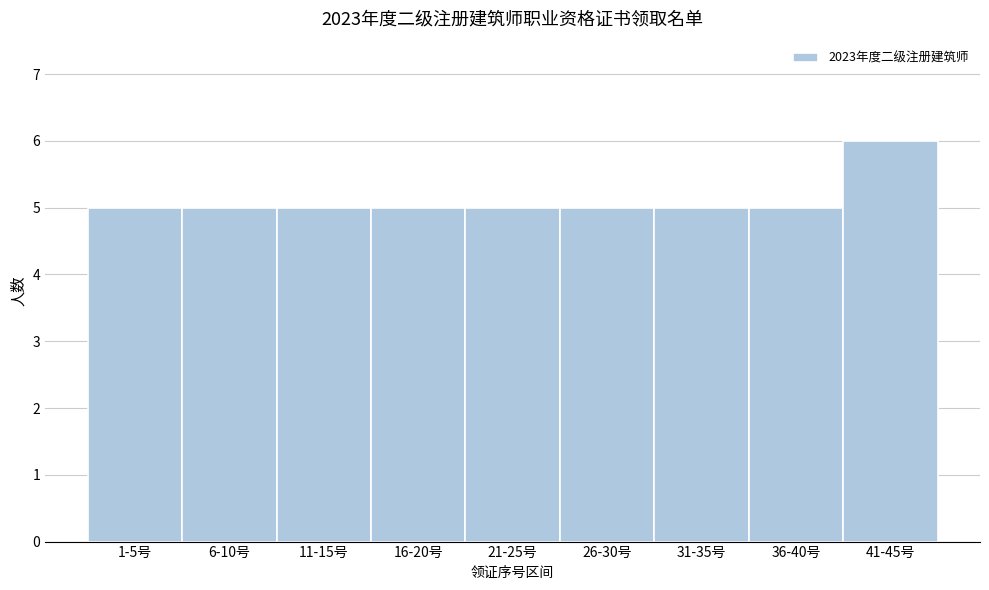

Reading left to right, extract all data points from this chart.

5	5	5	5	5	5	5	5	6